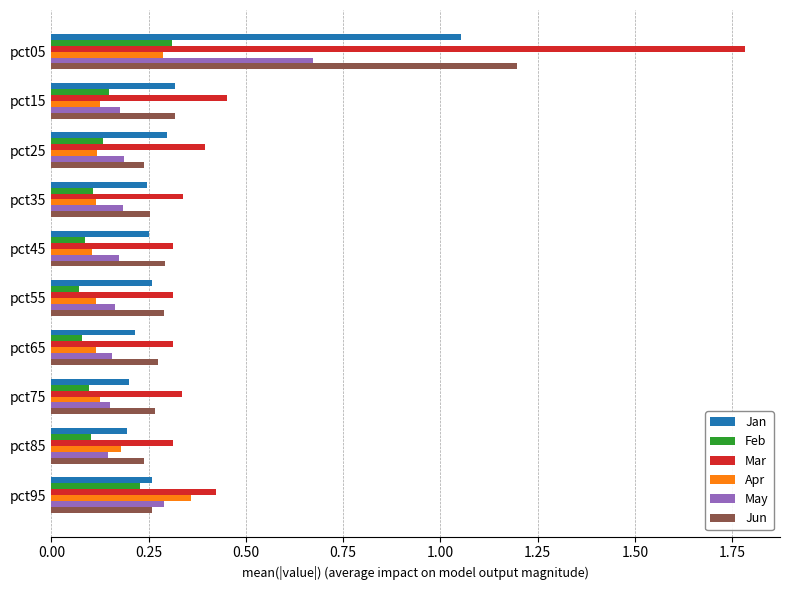

At how many categories does at least one series exceed 0?

10